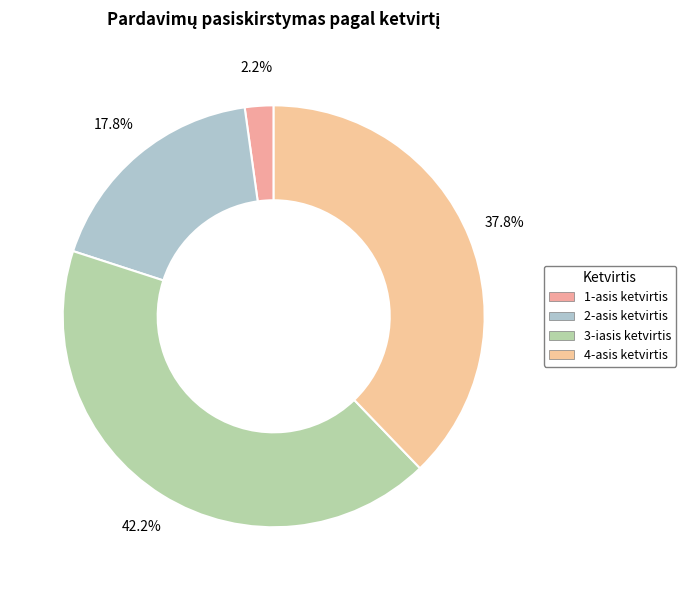

Is 4-asis ketvirtis the majority of the pie?

No